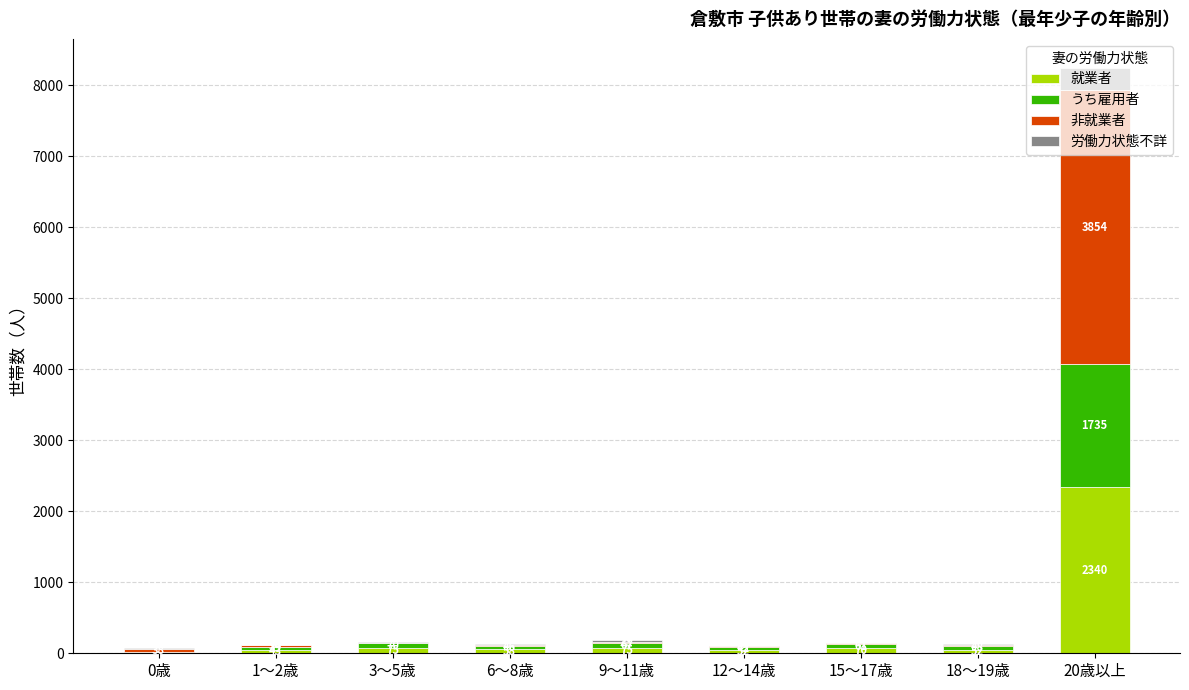

How many series are shown in this chart?

4